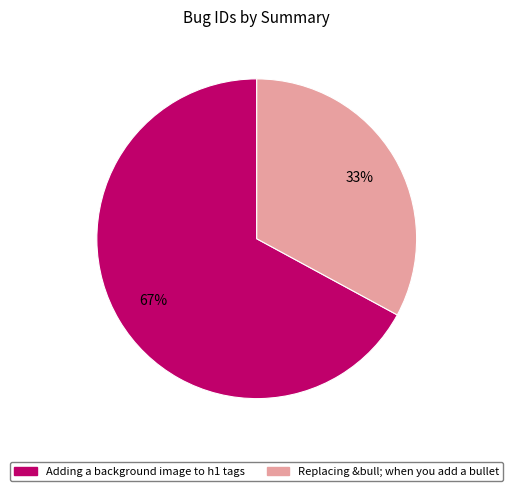

To the nearest percent, what percentage of the pie is Adding a background image to h1 tags?

67%